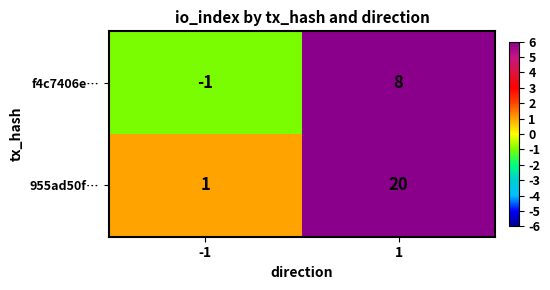

What is the maximum value shown in the chart?

20